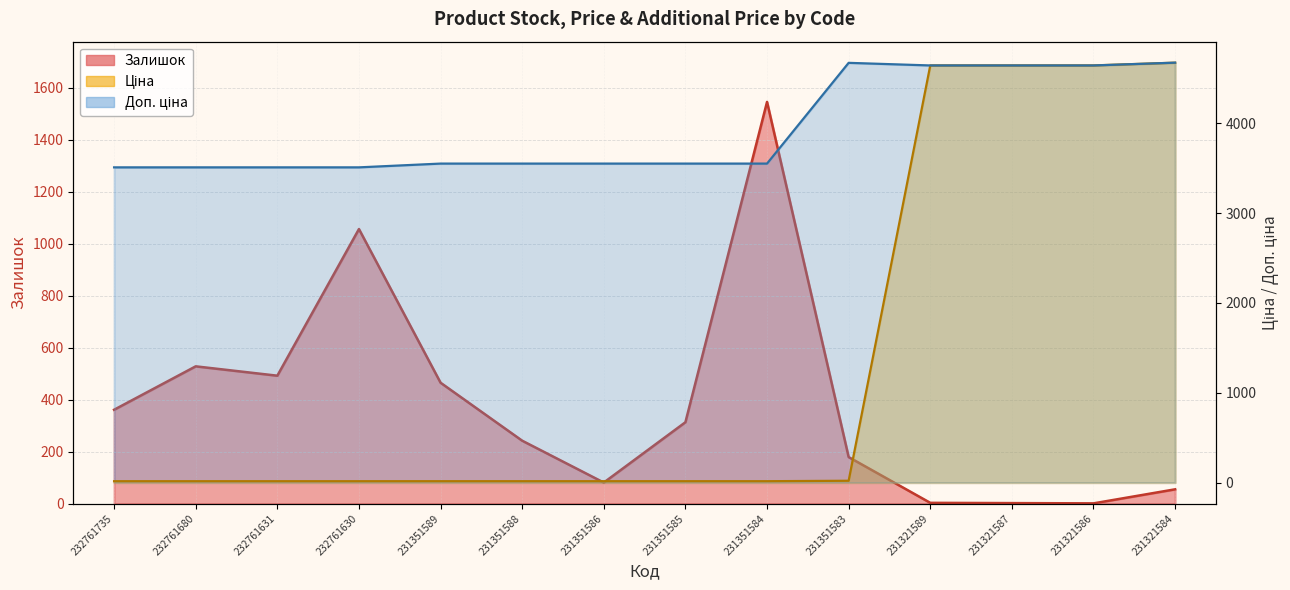

At how many categories does at least one series exceed 3015?

14